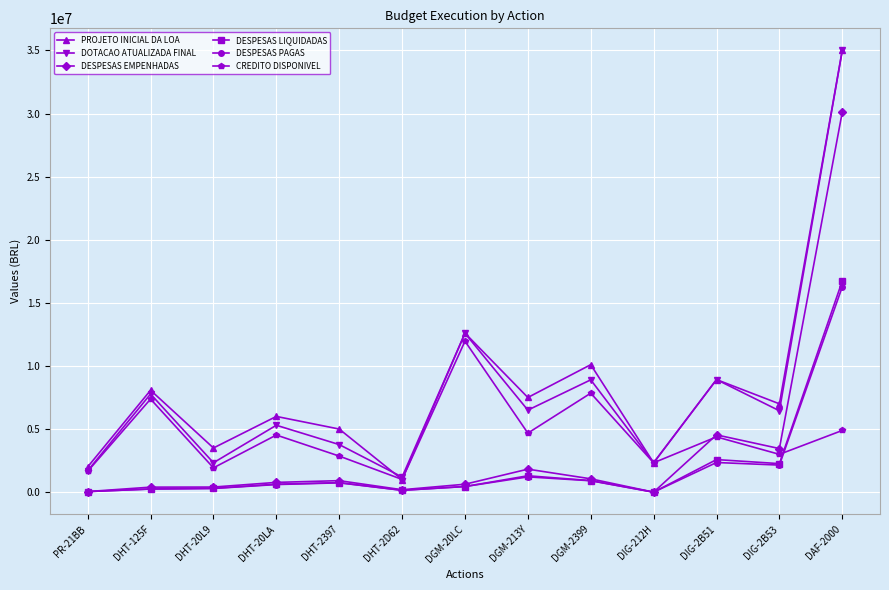

Where is PROJETO INICIAL DA LOA nearest to the value 18000000?

DGM-20LC